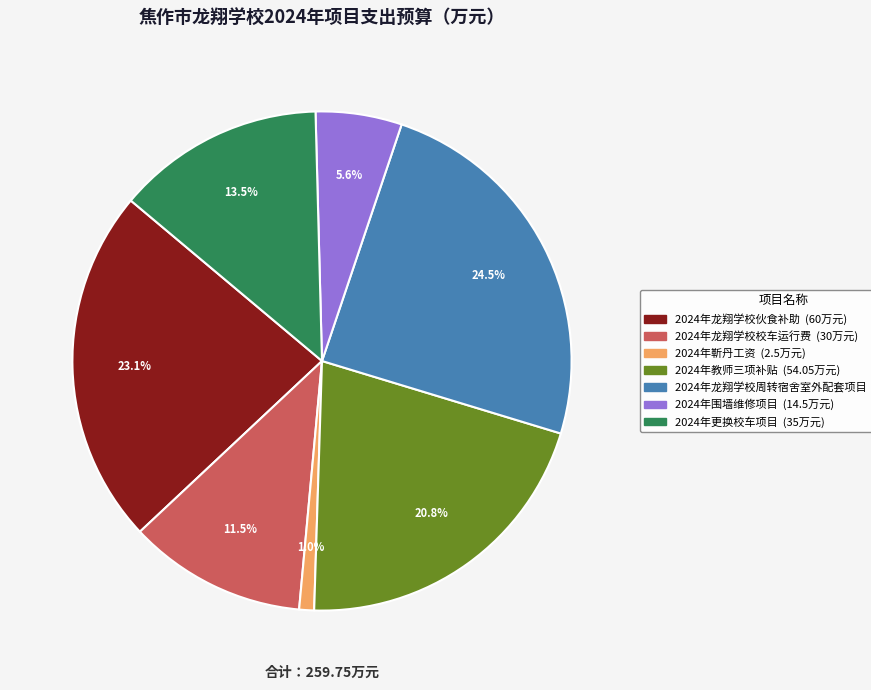

Do 2024年龙翔学校校车运行费 and 2024年更换校车项目 together represent more than half of the pie?

No